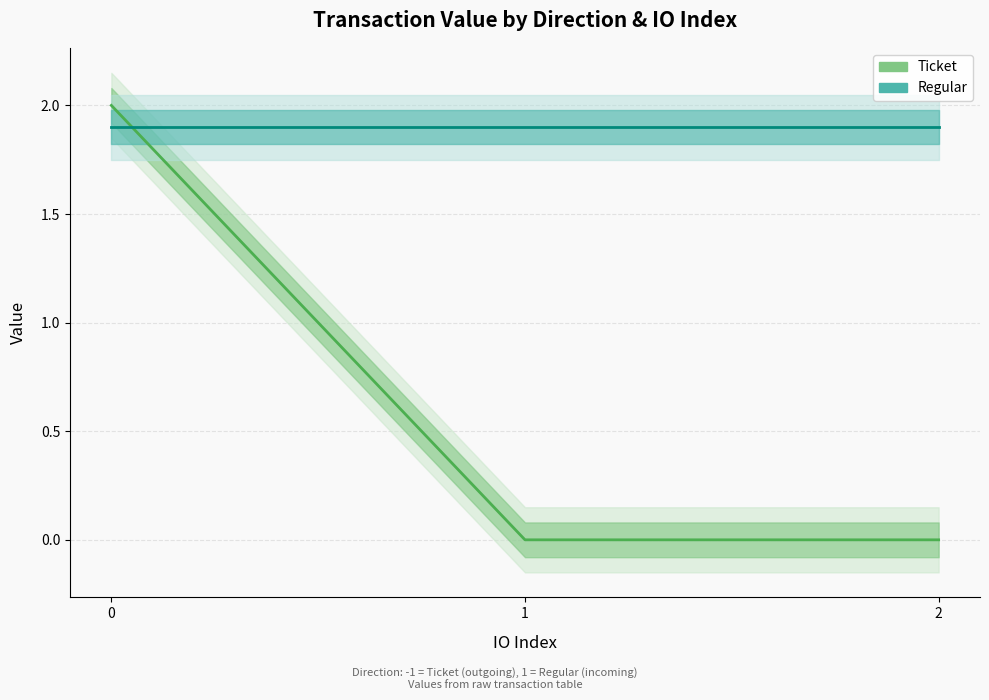

Which series has the largest total across all categories?

Regular